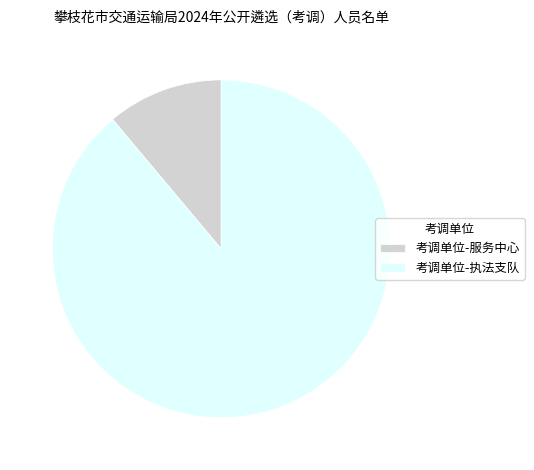

Is there a majority slice in this chart?

Yes